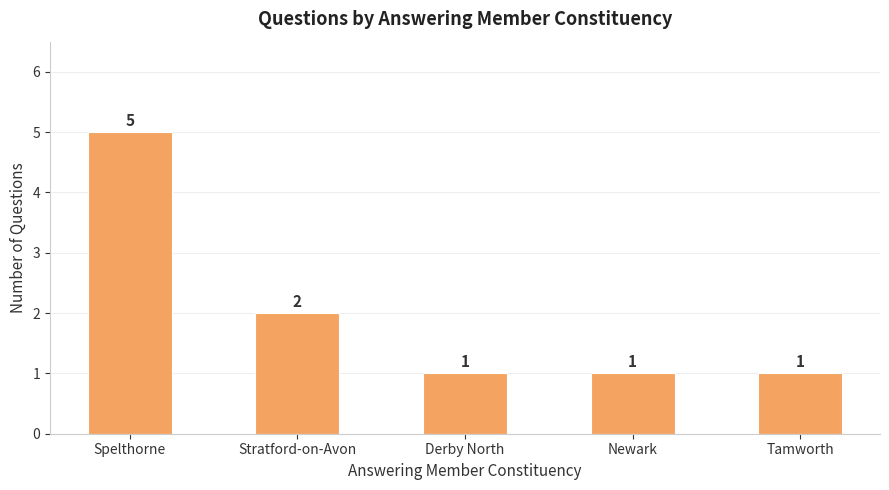

What is the sum of all values?

10